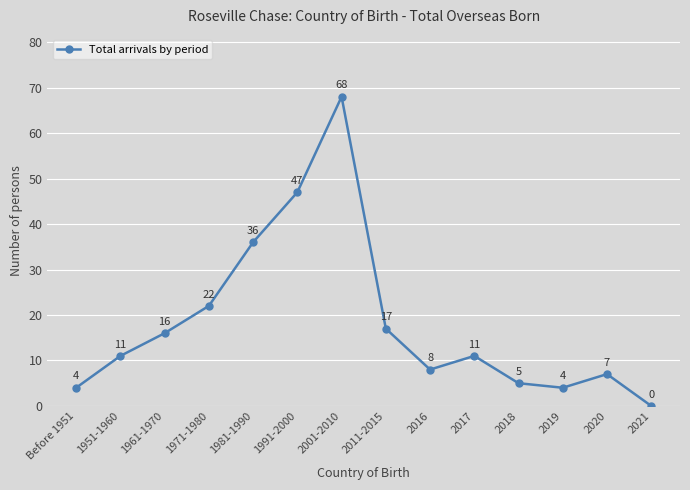

What is the difference between the maximum and minimum values?

68